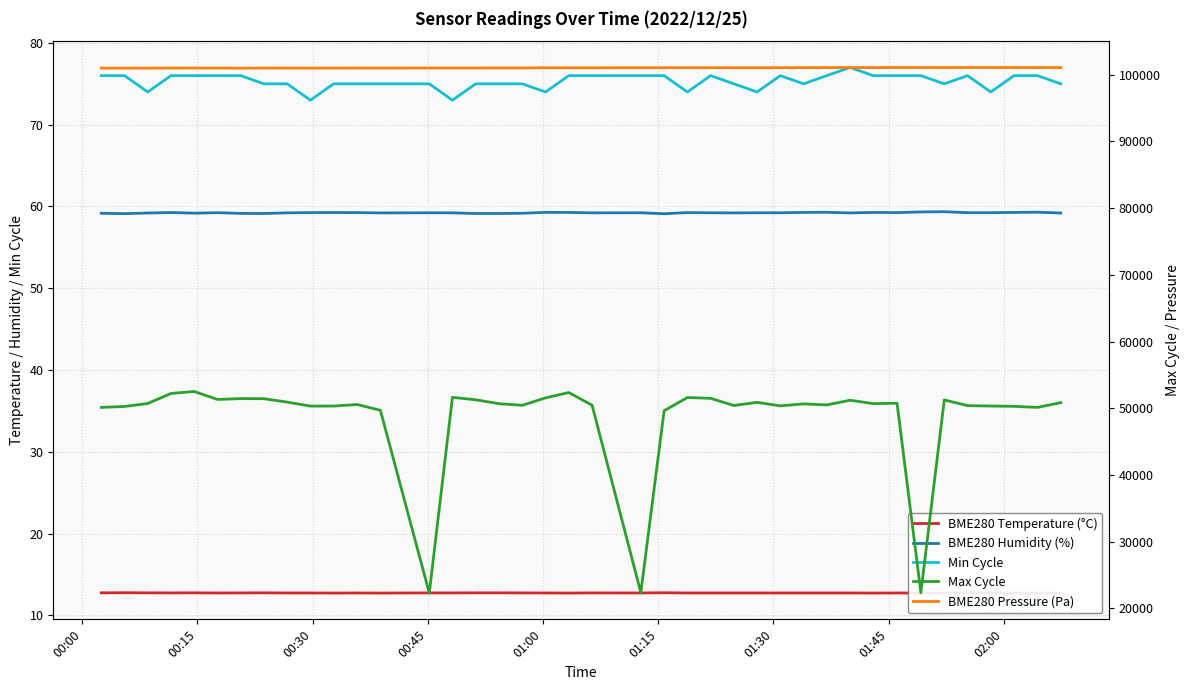

How many data points in Max Cycle are less than 50687?

20